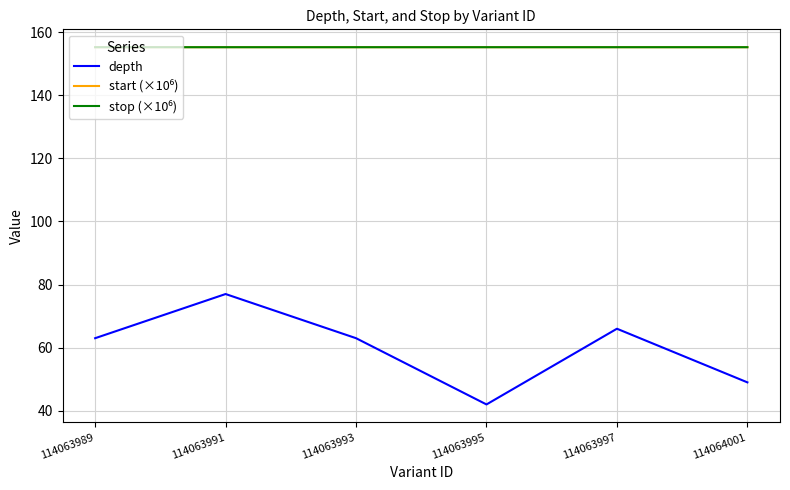

Which series changed the most between 114063989 and 114064001?

depth